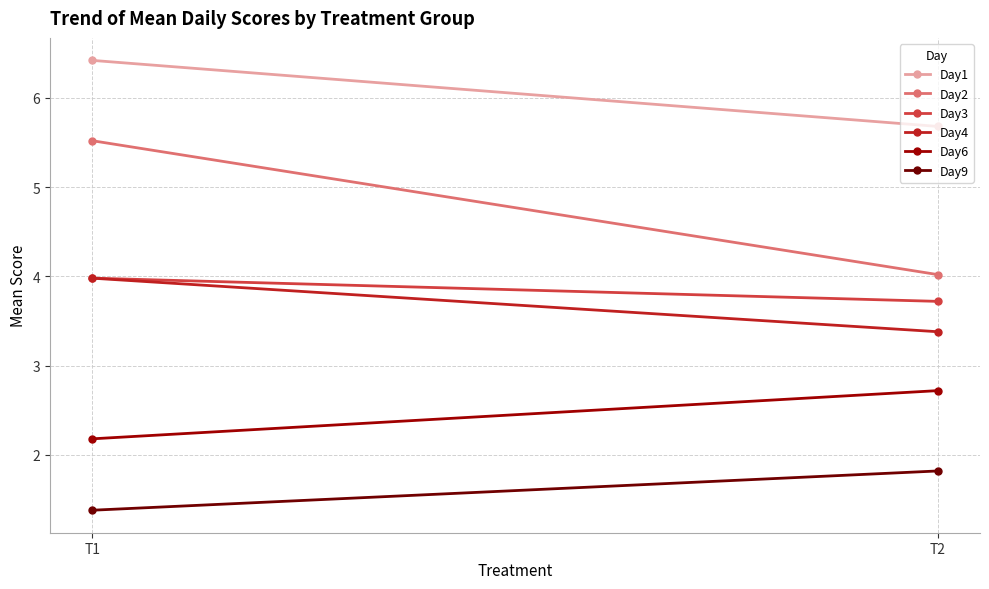

The value of Day4 at T2 is 2.3. True or false?

False